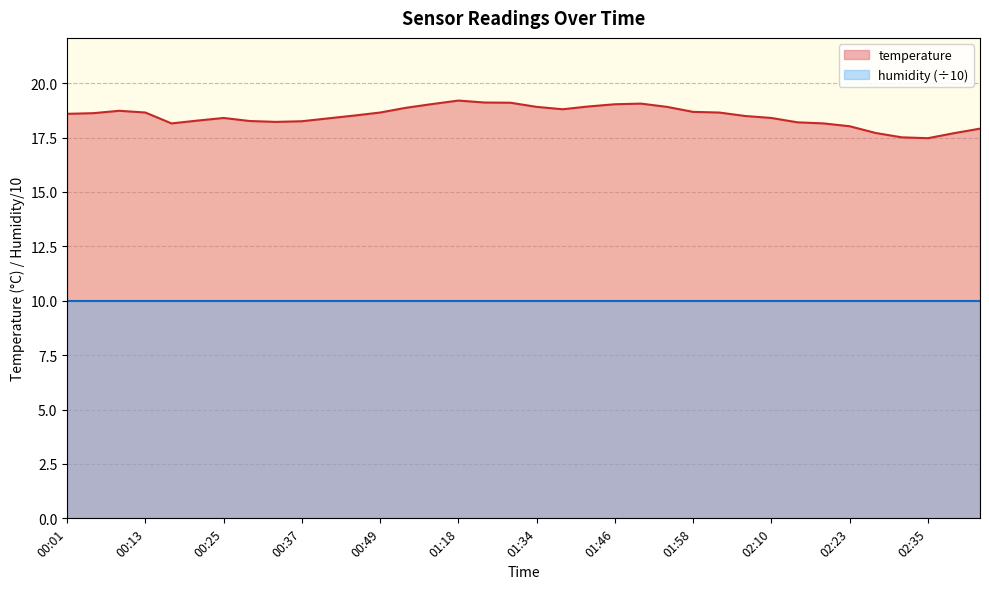

Where does the data first go above 18?

00:01